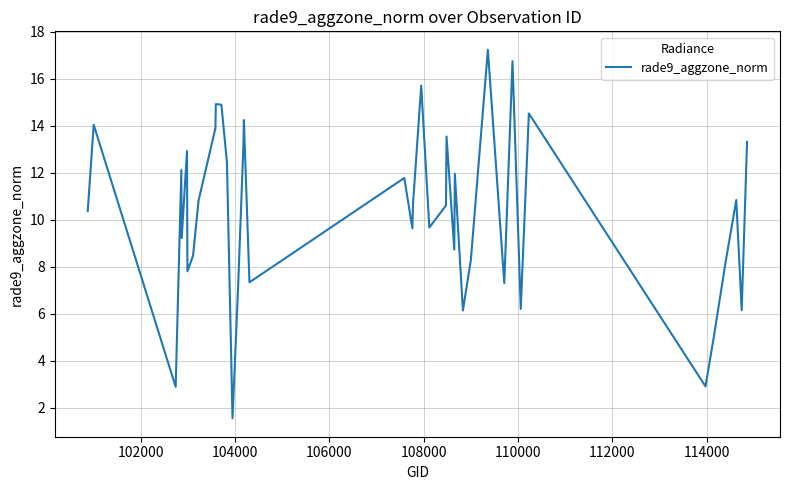

How many values exceed 10?

22